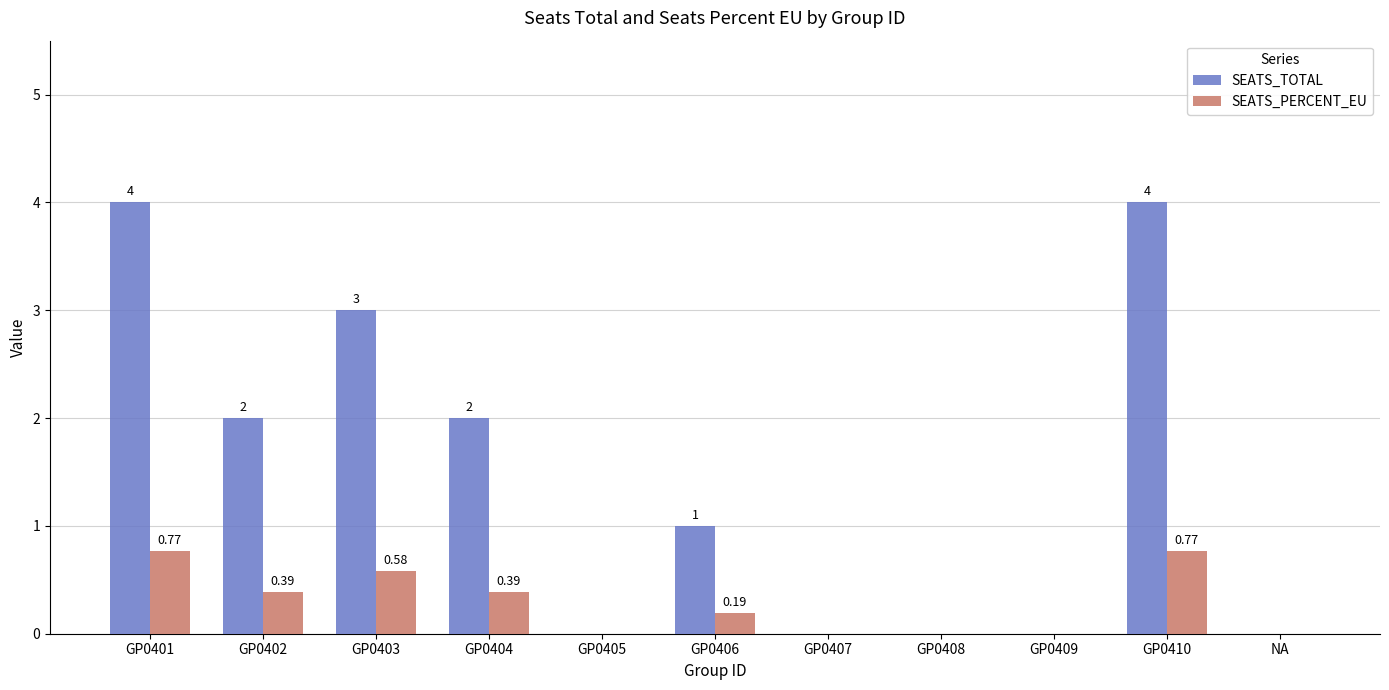

Which series has the largest total across all categories?

SEATS_TOTAL